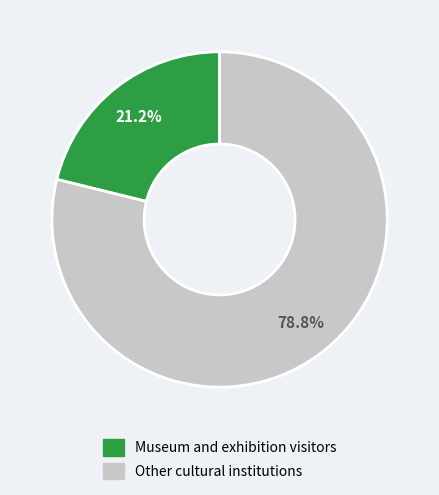

Is there a majority slice in this chart?

Yes